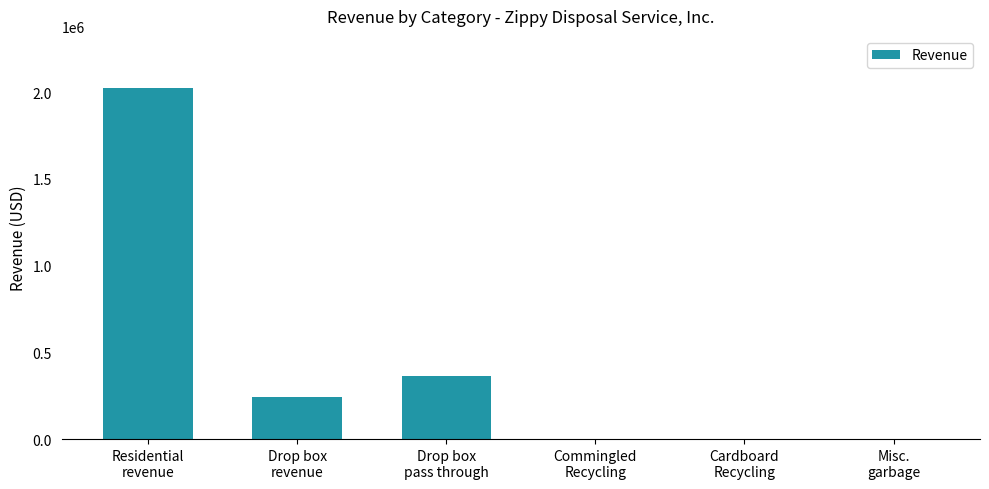

What is the greatest value displayed?

2021399.2